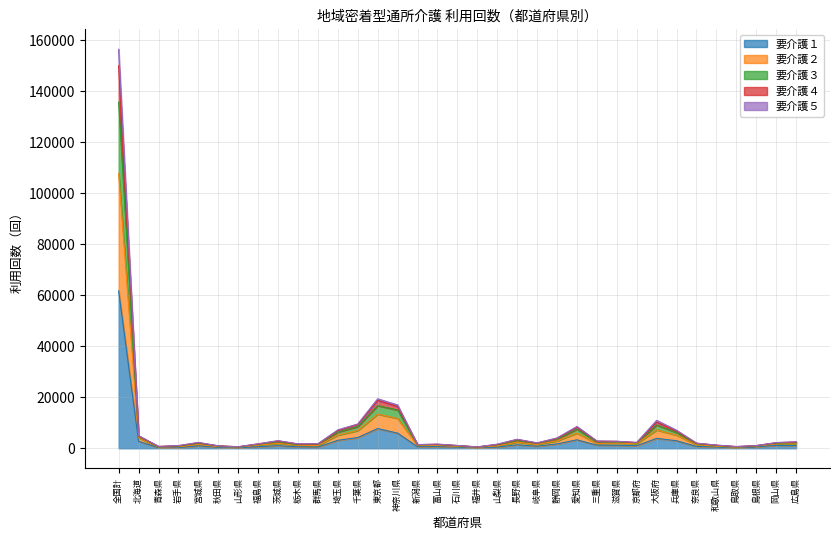

At how many categories does at least one series exceed 41121?

1